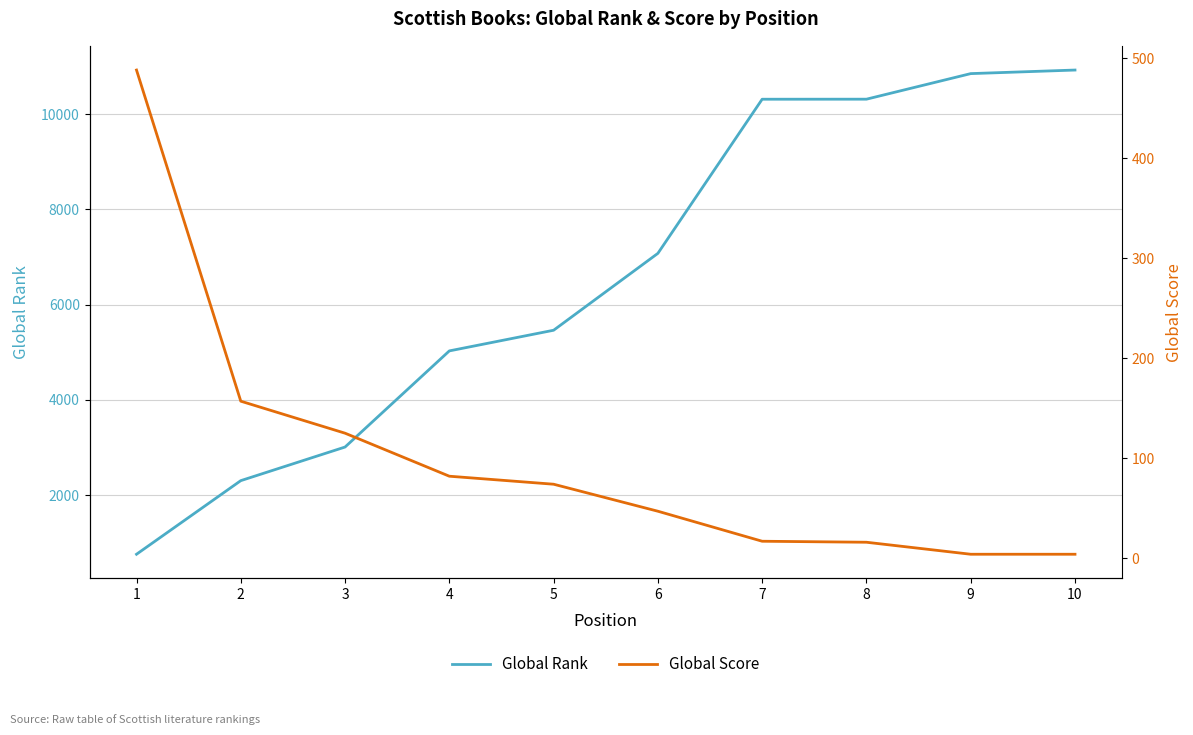

The Global Score series shows 4 at 10. True or false?

True